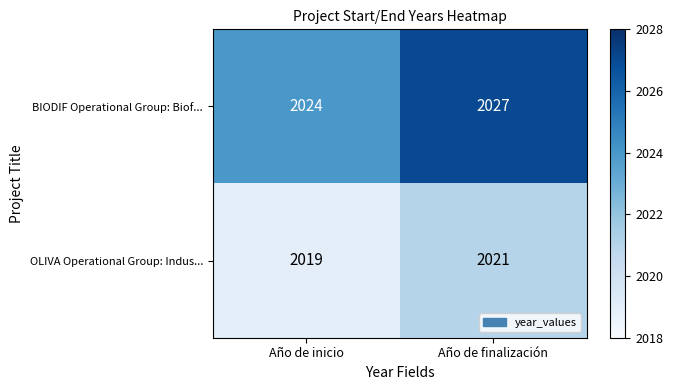

At which label is BIODIF Operational Group: Biof... closest to 2025?

Año de inicio